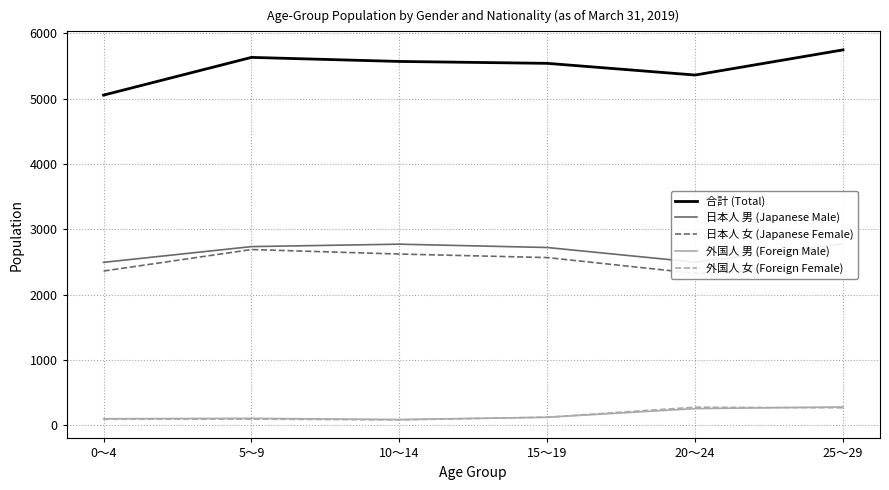

What is the average value of the 合計 (Total) series?

5484